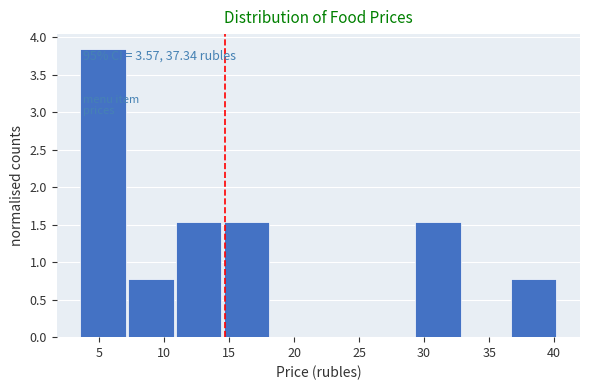

Which range on the x-axis has the tallest bar?

3.5 to 7.0